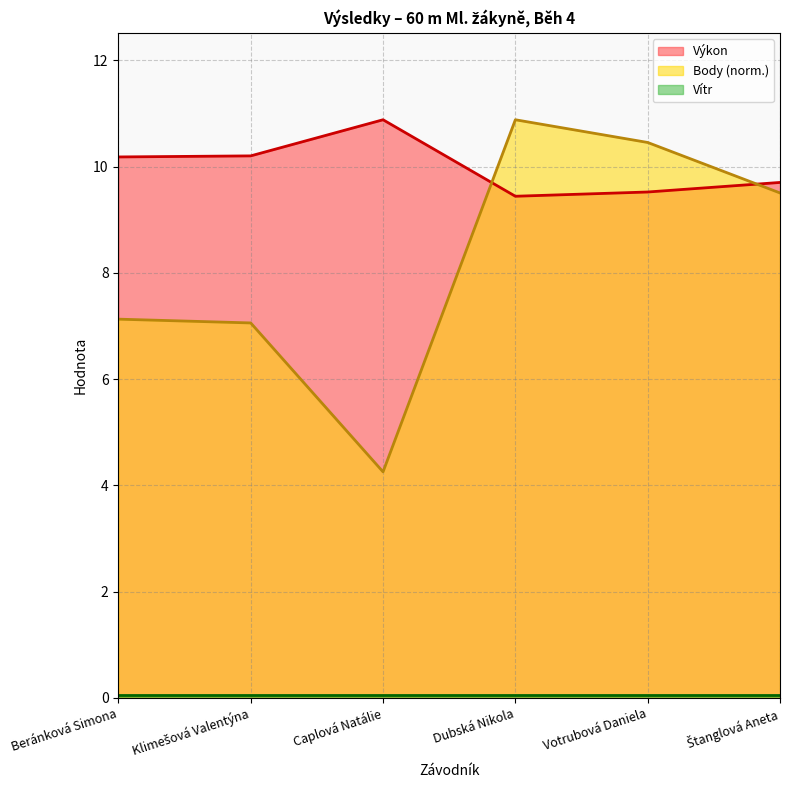

Reading left to right, extract all data points from this chart.

Výkon: 10.2	10.2	10.9	9.4	9.5	9.7
Body: 7.1	7.1	4.3	10.9	10.5	9.5